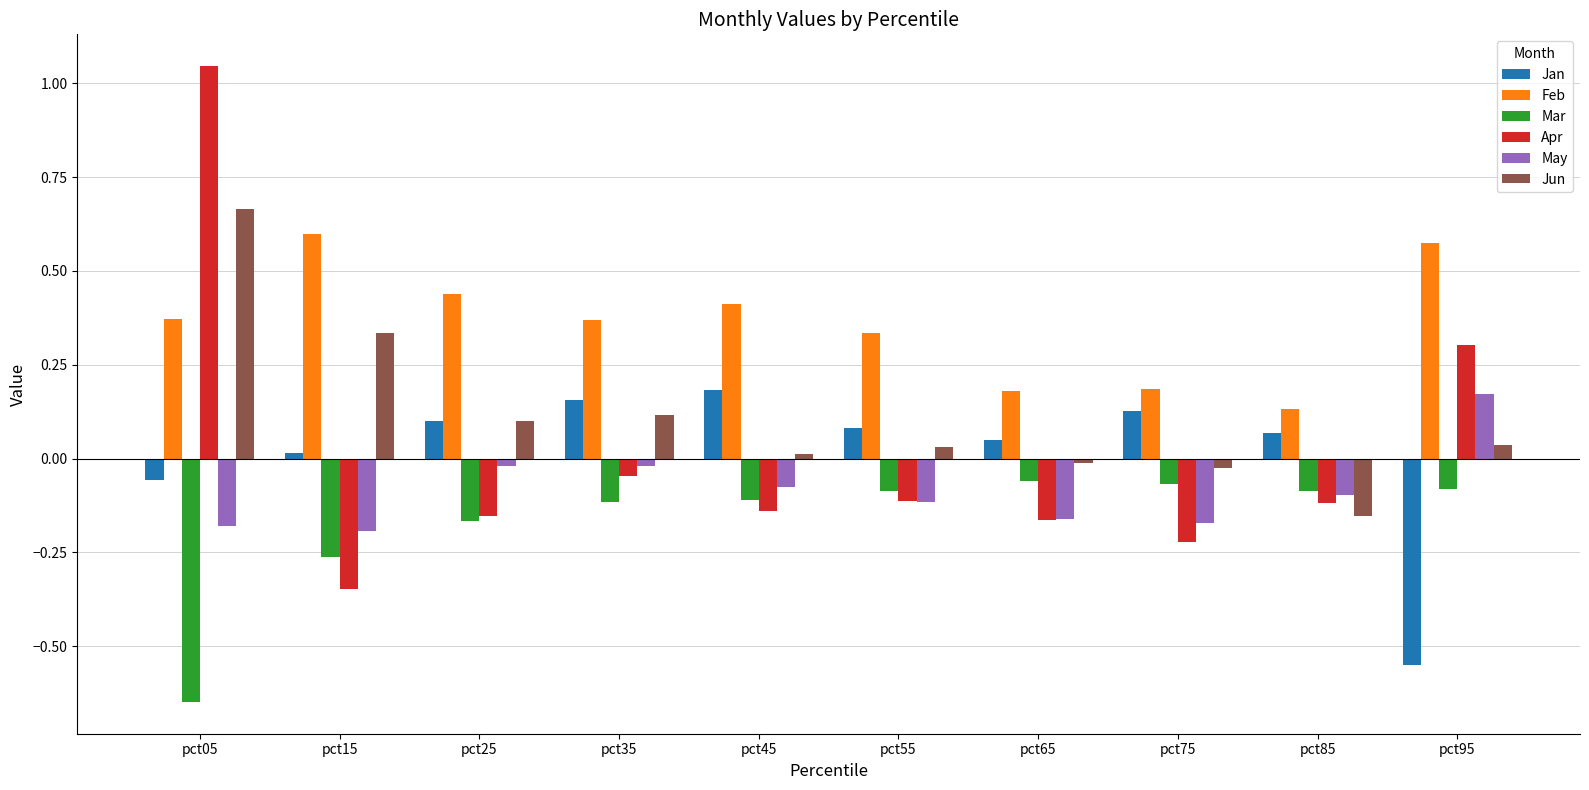

Which category has the highest value across all series?

pct05